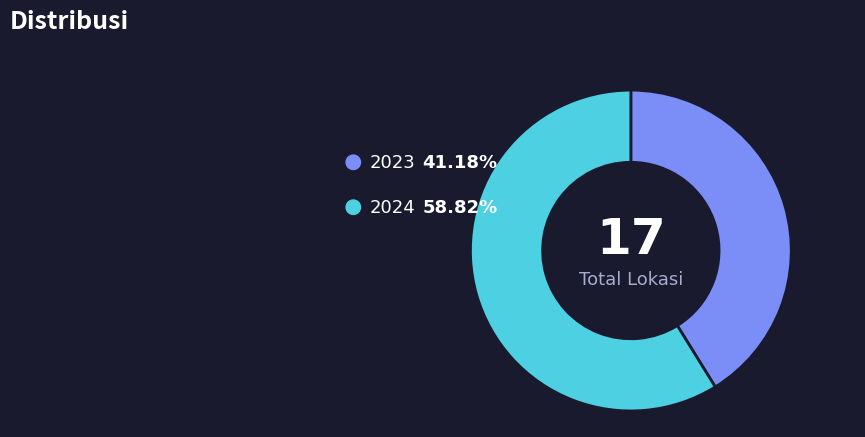

Which category has the smallest portion of the pie?

2023